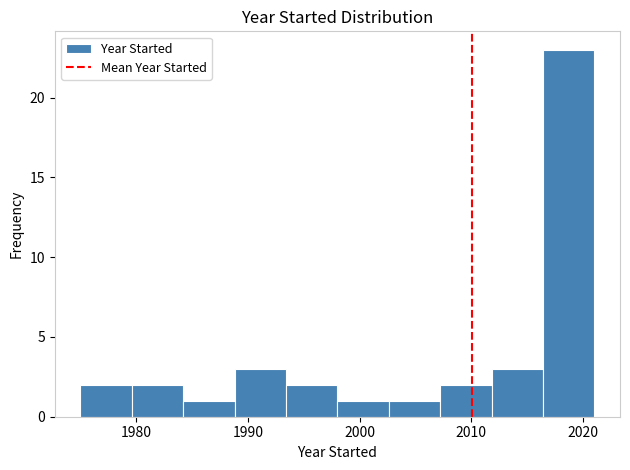

Reading left to right, transcribe this chart: for each bar, give the range it covers on the x-axis and its height. Neither the bar edges nor the heights are printed on the chart, so give them approximately, as read against the axes.

1975.0 to 1979.6: 2
1979.6 to 1984.2: 2
1984.2 to 1988.8: 1
1988.8 to 1993.4: 3
1993.4 to 1998.0: 2
1998.0 to 2002.6: 1
2002.6 to 2007.2: 1
2007.2 to 2011.8: 2
2011.8 to 2016.4: 3
2016.4 to 2021.0: 23